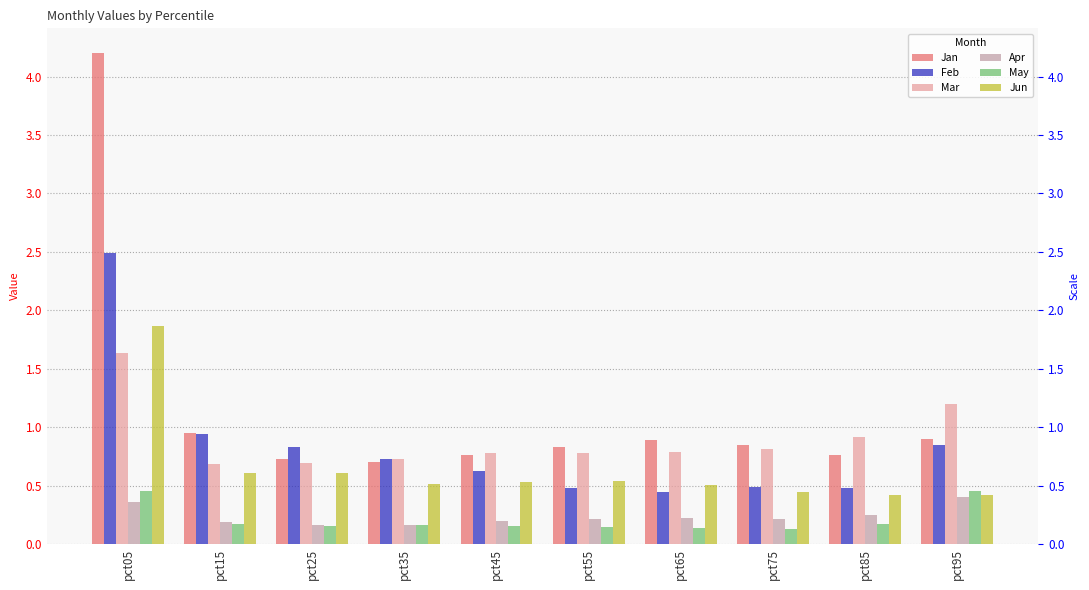

What is the average value of the Feb series?

0.8